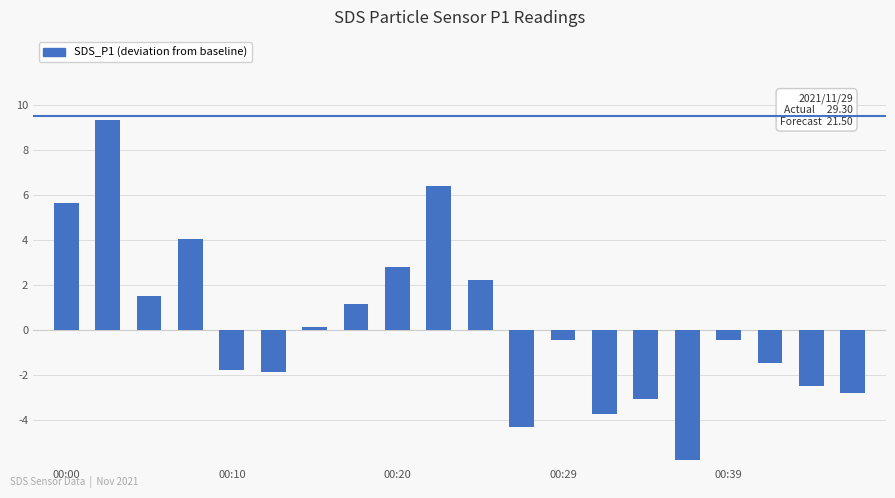

Are the bars horizontal?

No